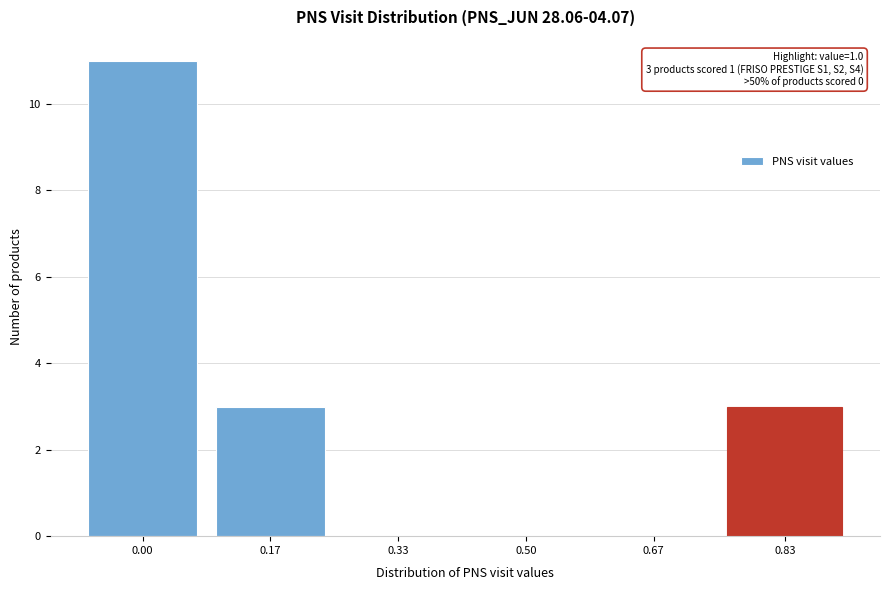

Reading left to right, transcribe all the data shown in this chart.

0.00=11	0.17=3	0.33=0	0.50=0	0.67=0	0.83=3